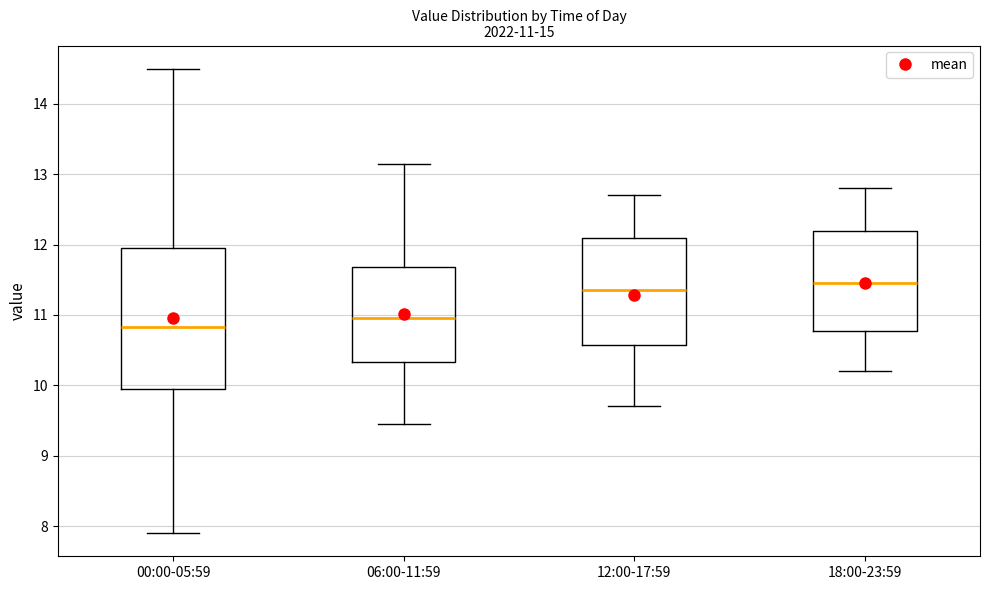

Which box's median line is the lowest?

00:00-05:59